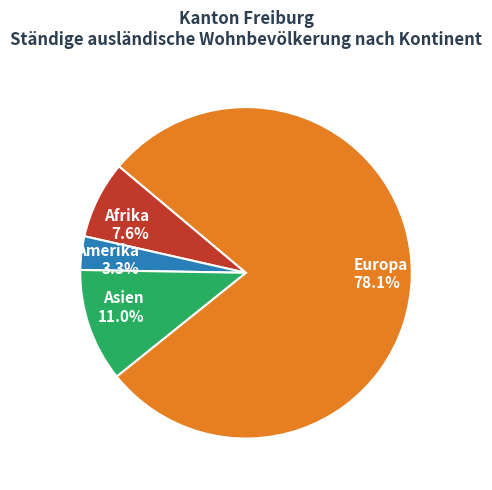

To the nearest percent, what is the combined percentage of Amerika and Asien?

14%